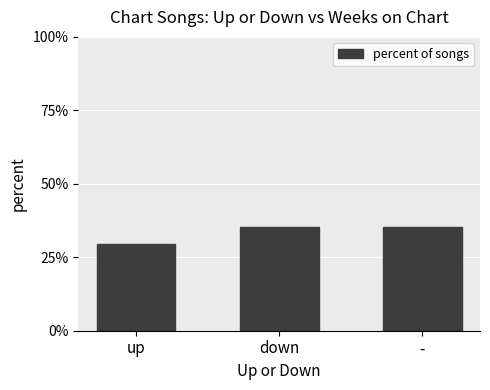

What is the smallest value displayed?

29.4